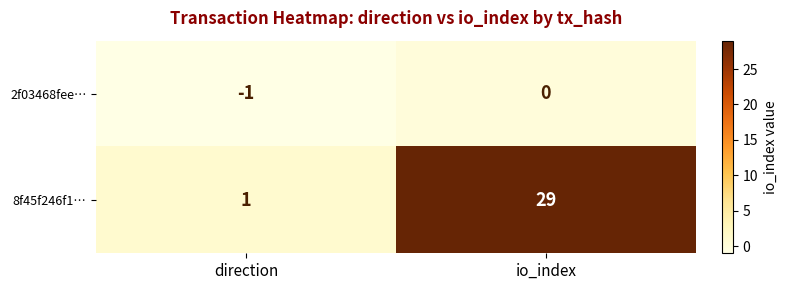

At which category does the chart reach its minimum across all series?

direction